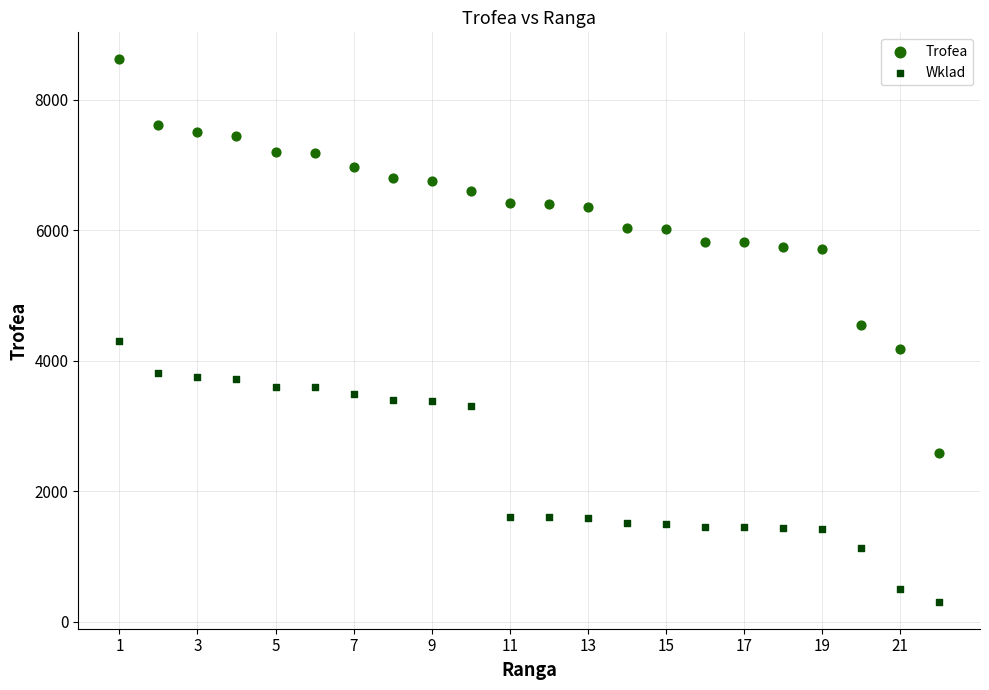

What are all the series names shown in the legend?

Trofea, Wklad